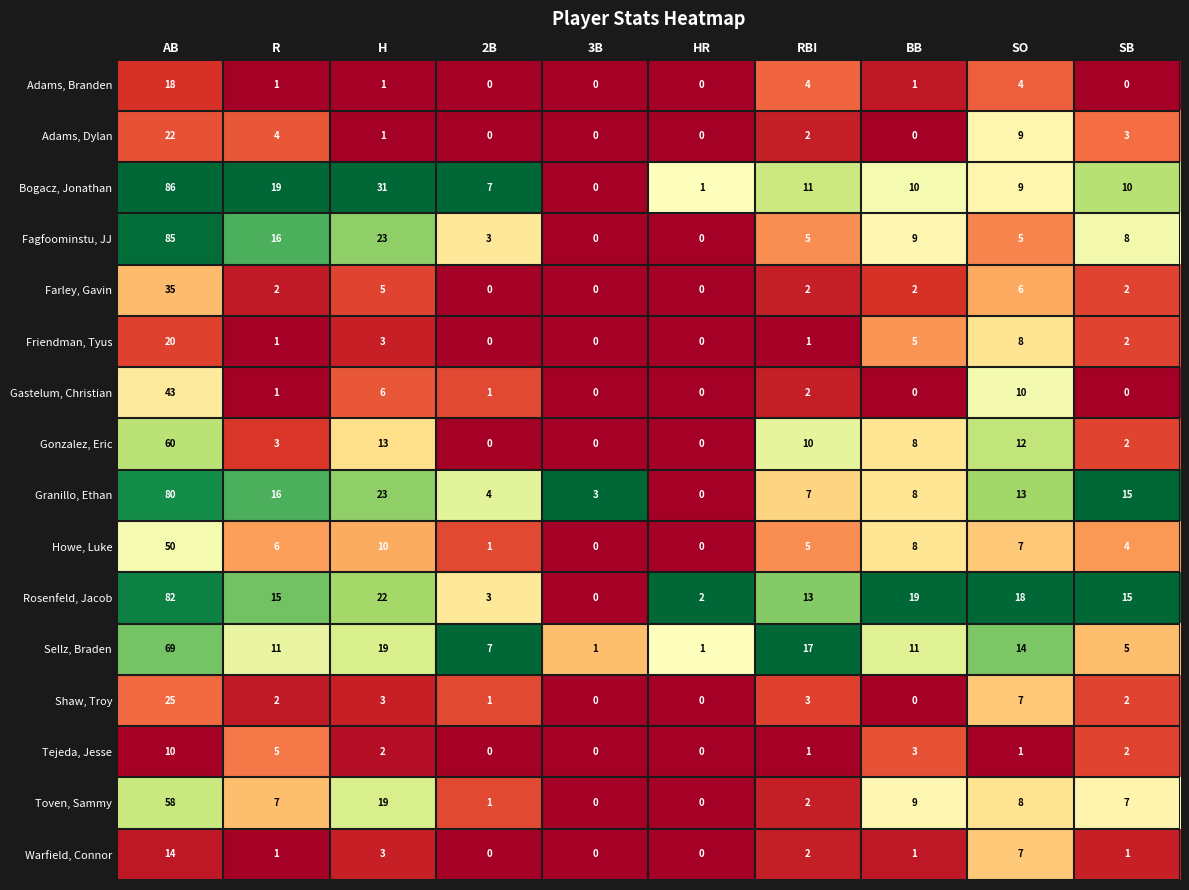

What is the difference between the second highest and minimum values in the Howe, Luke series?

10